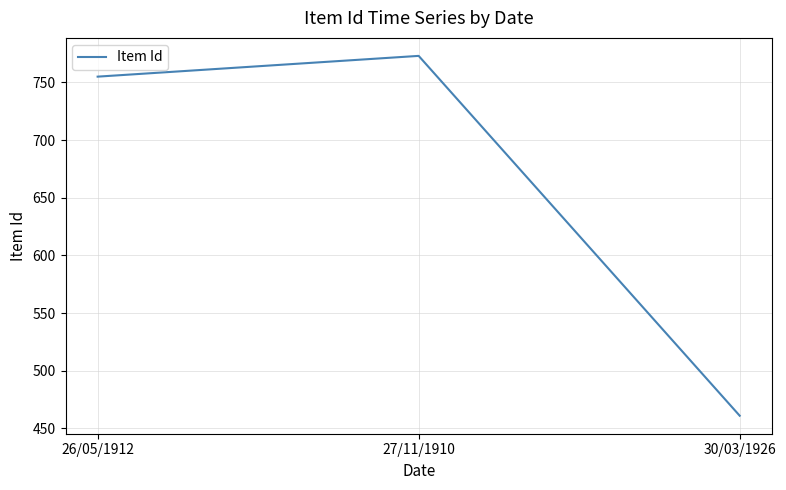

Approximately how many times larger is the value at 30/03/1926 compared to 27/11/1910?

0.6